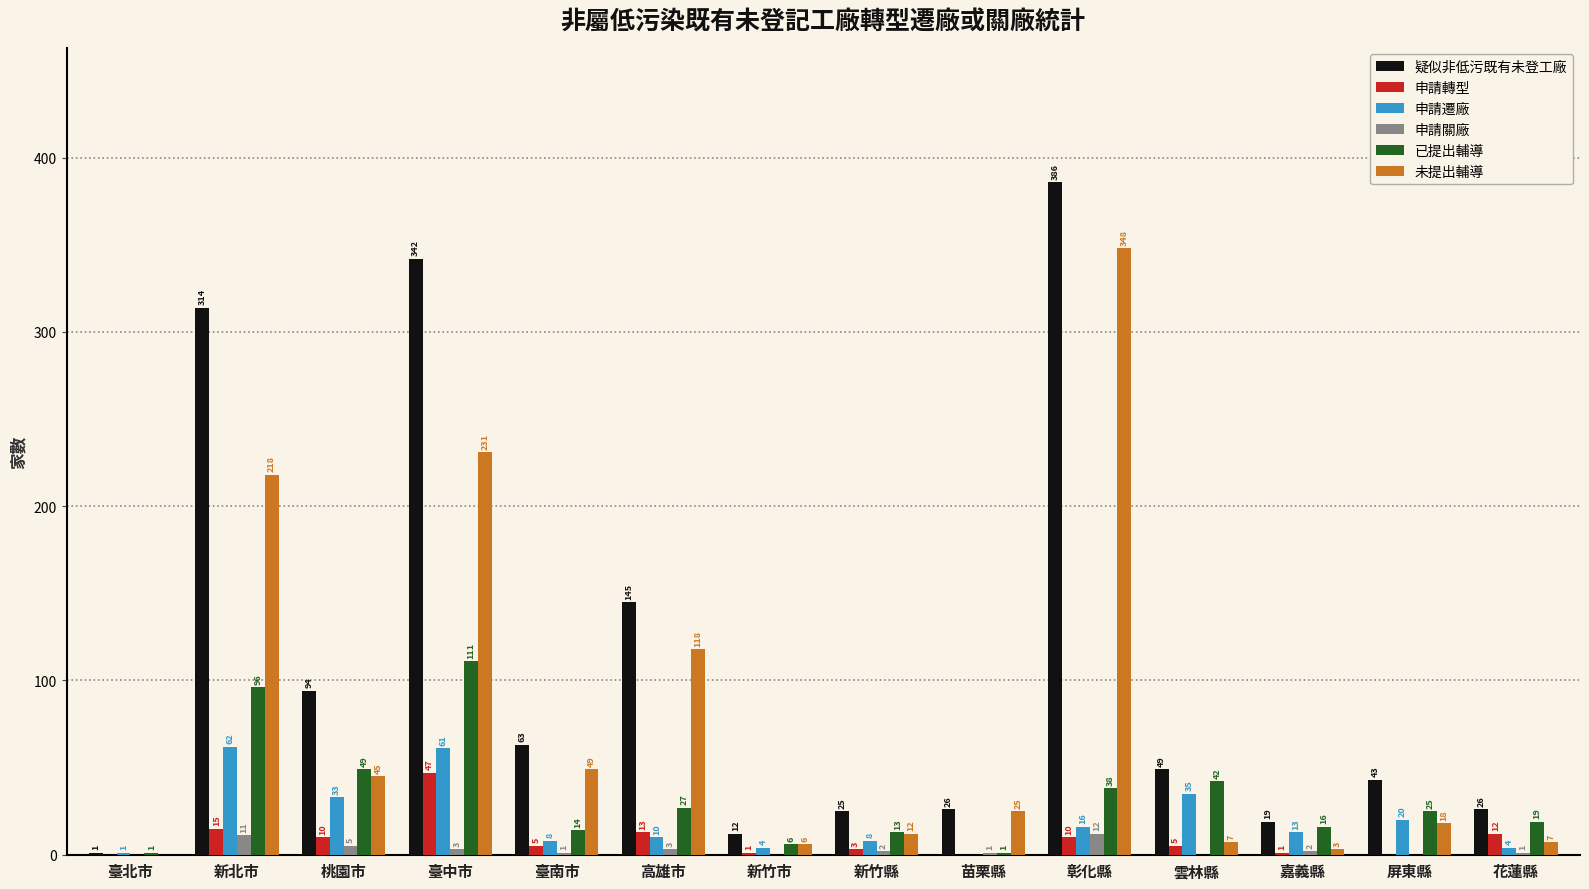

Is the value of 申請轉型 at 屏東縣 greater than the value of 疑似非低污既有未登工廠 at 新竹市?

No